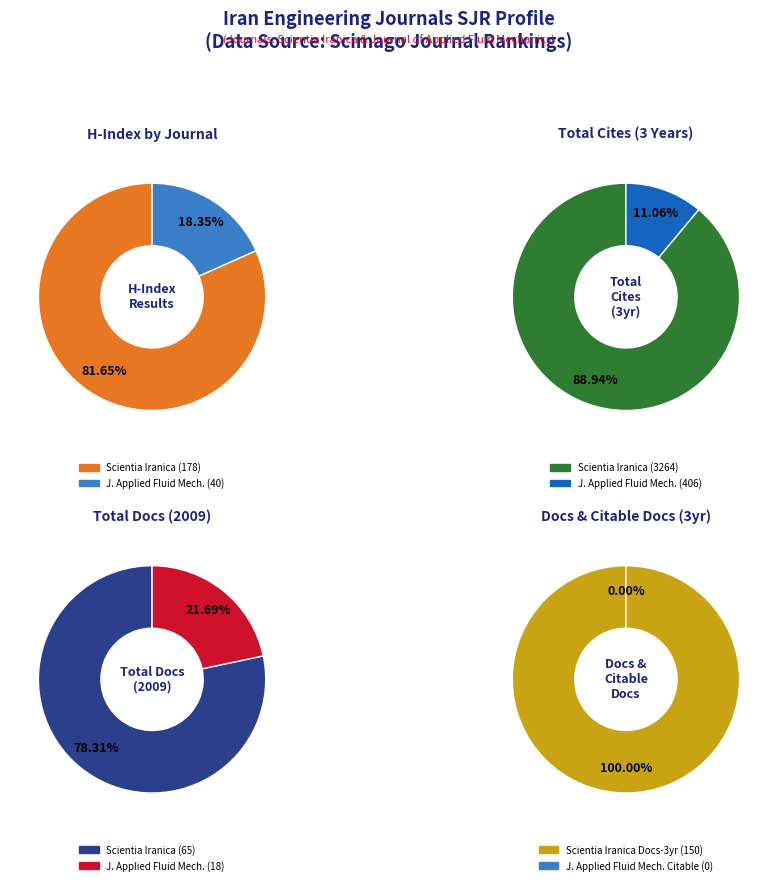

To the nearest percent, what is the combined percentage of Scientia Iranica and Journal of Applied Fluid Mechanics?

100%